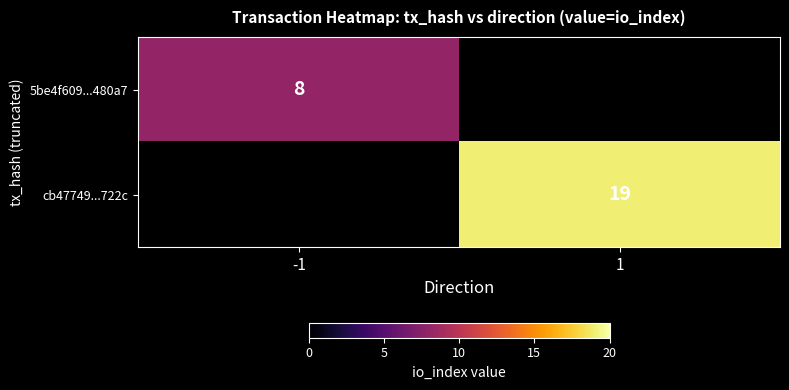

Is the value of 5be4f609...480a7 at -1 greater than the value of cb47749...722c at 1?

No